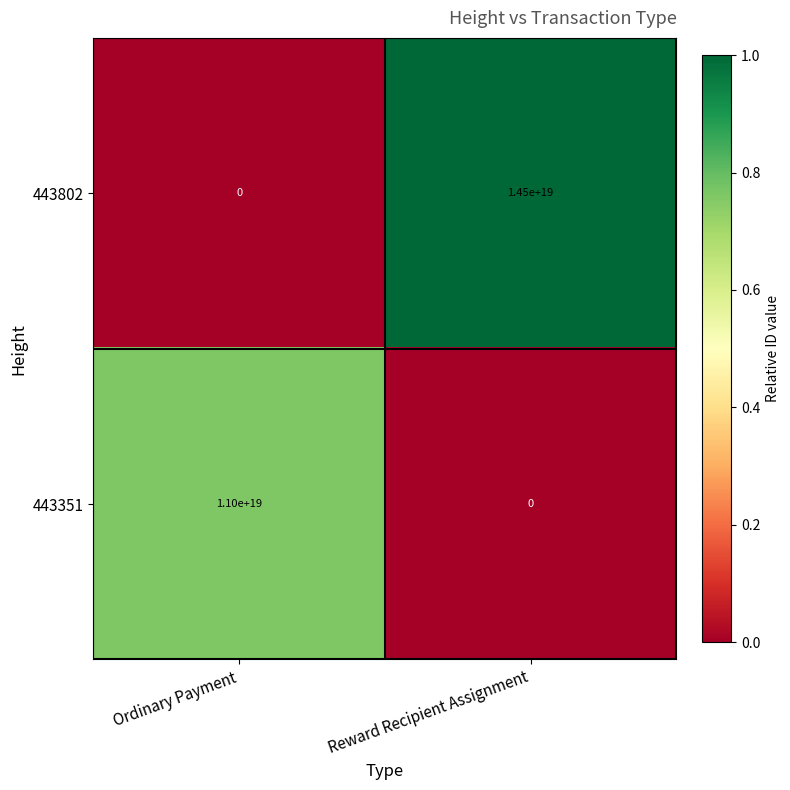

Rank the series by their average value, from lowest to highest.

443351, 443802